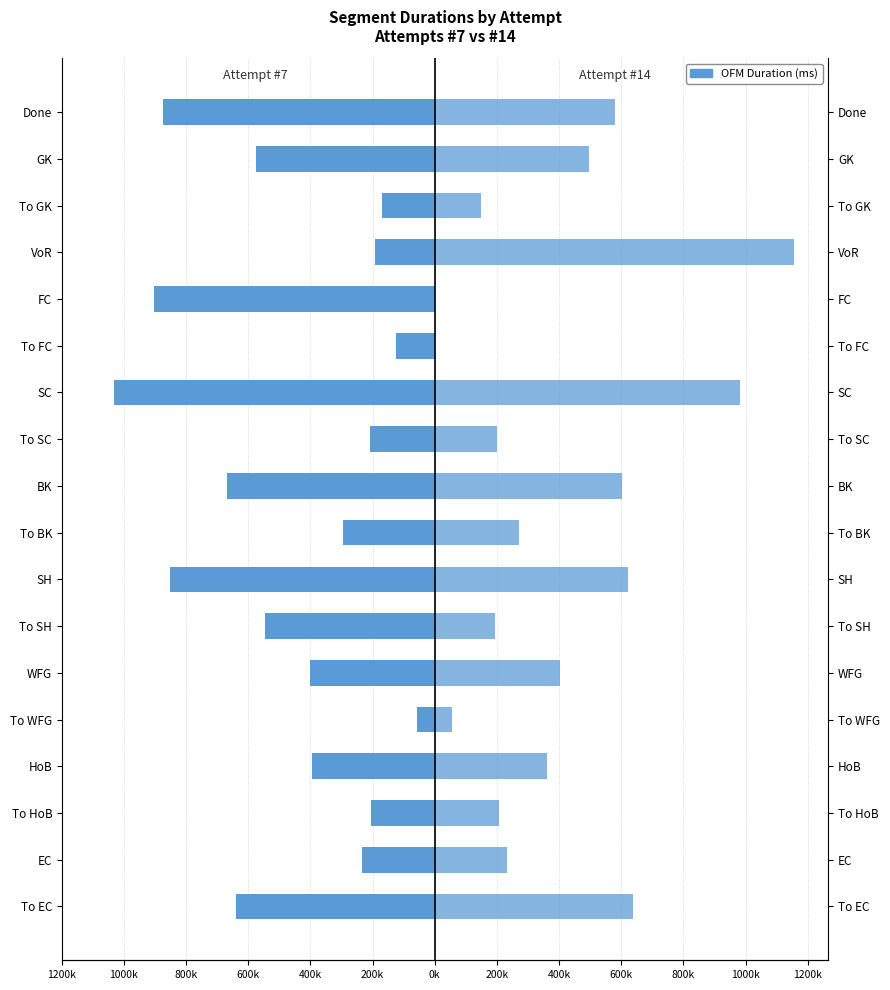

What is the difference between the second highest and minimum values in the Attempt #14 series?

983728